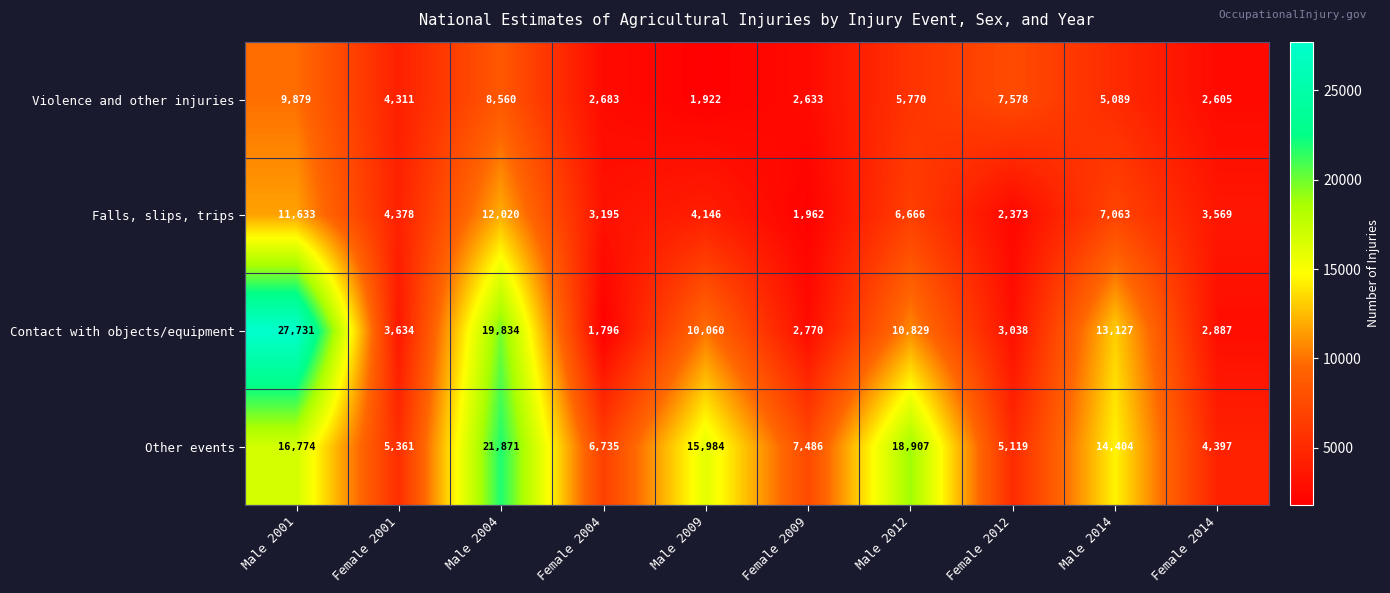

What is the spread (max minus min) of values at Male 2004?

13311